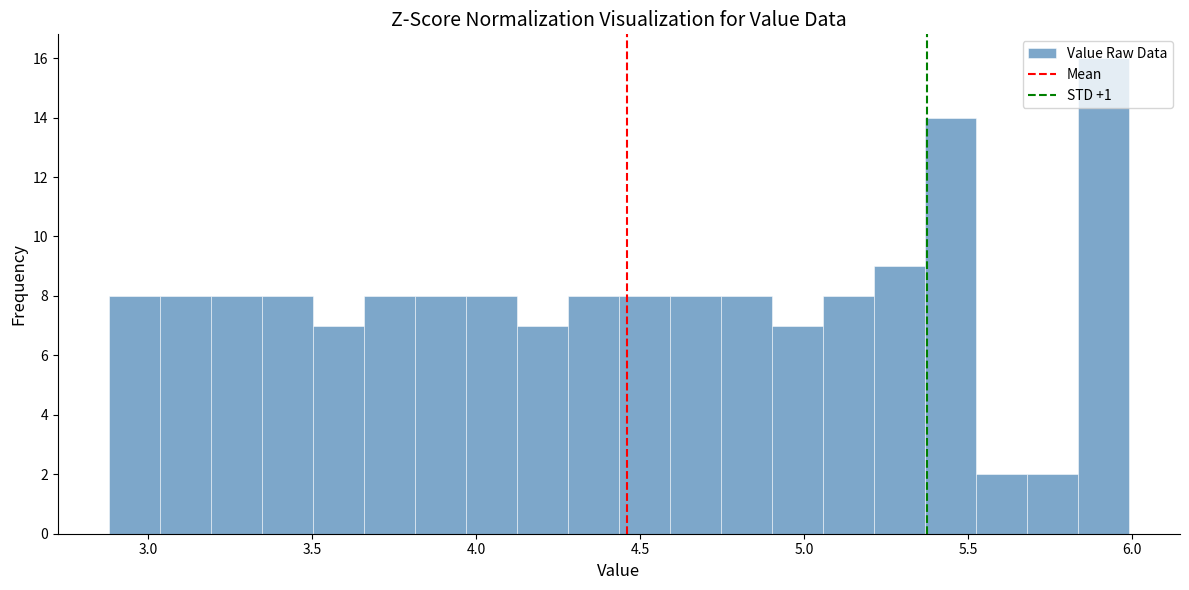

Around what value on the x-axis is the tallest bar? Give the approximate position of its centre, as read against the axis.

5.90